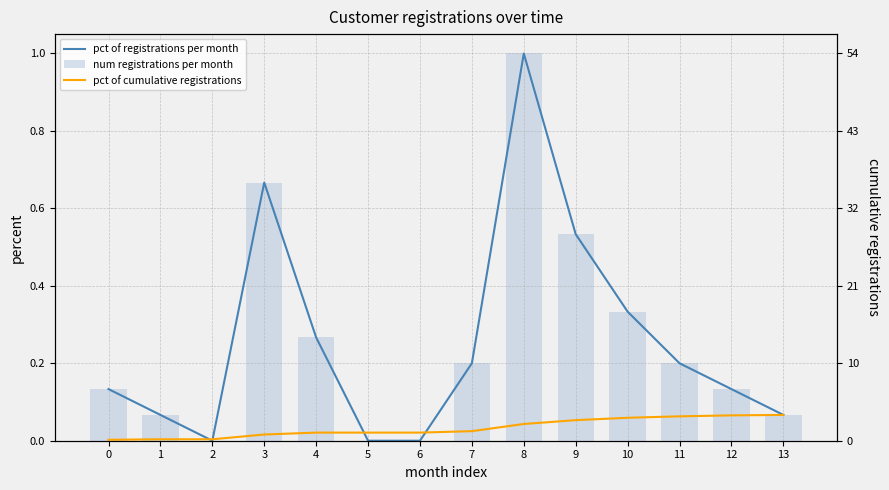

Reading left to right, extract all data points from this chart.

pct of registrations per month: 0.1	0.1	0.0	0.7	0.3	0.0	0.0	0.2	1.0	0.5	0.3	0.2	0.1	0.1
num registrations per month: 0.1	0.1	0.0	0.7	0.3	0.0	0.0	0.2	1.0	0.5	0.3	0.2	0.1	0.1
pct of cumulative registrations: 0.1	0.2	0.2	0.9	1.1	1.1	1.1	1.3	2.3	2.9	3.2	3.4	3.5	3.6